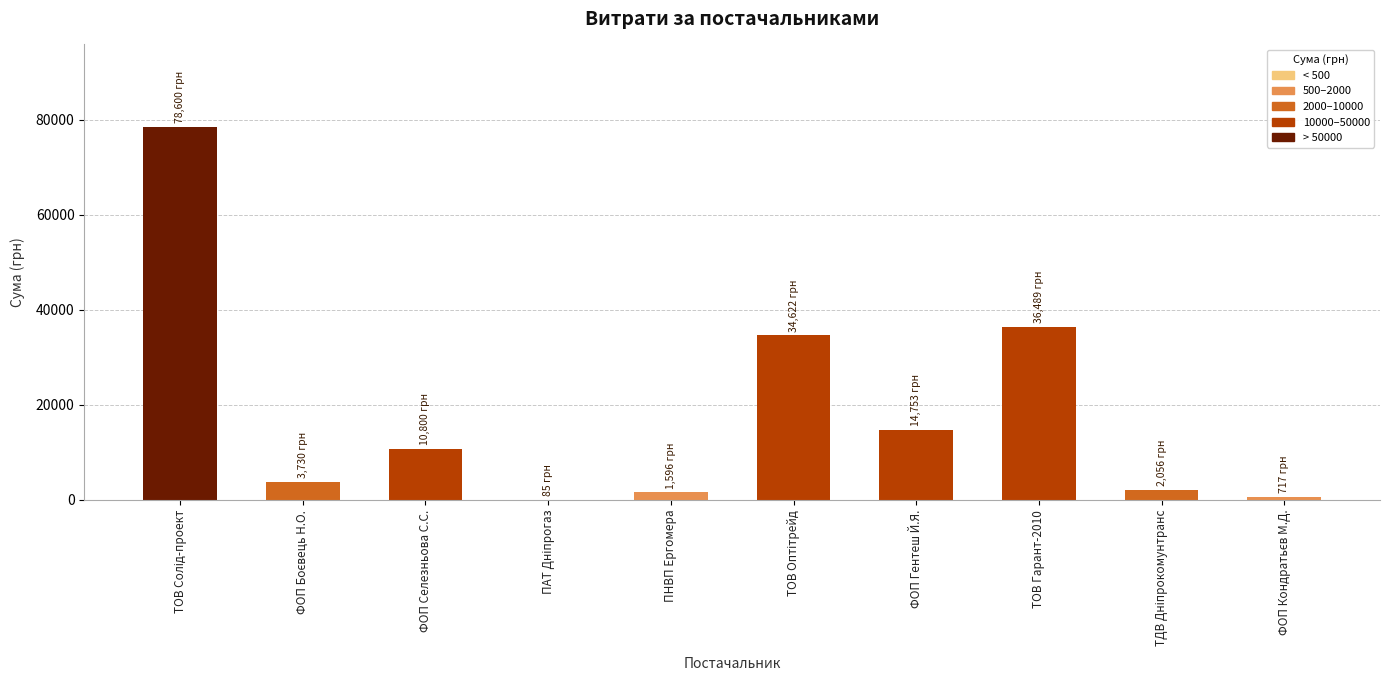

Approximately how many times larger is the value at ФОП Гентеш Й.Я. compared to ТОВ Гарант-2010?

0.4